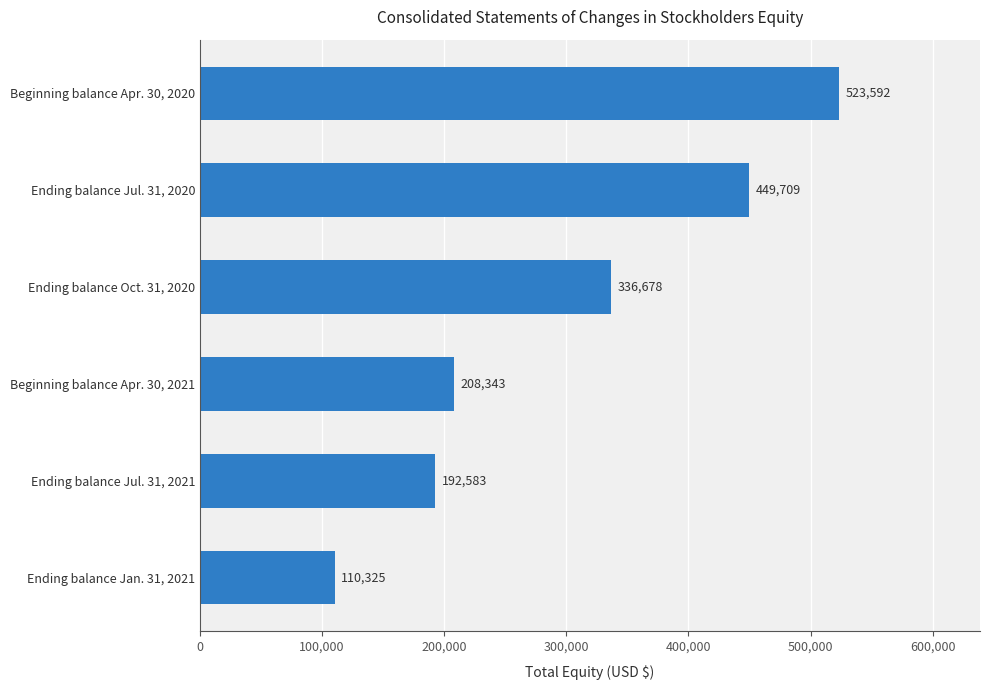

What is the sum of all values?

1821230